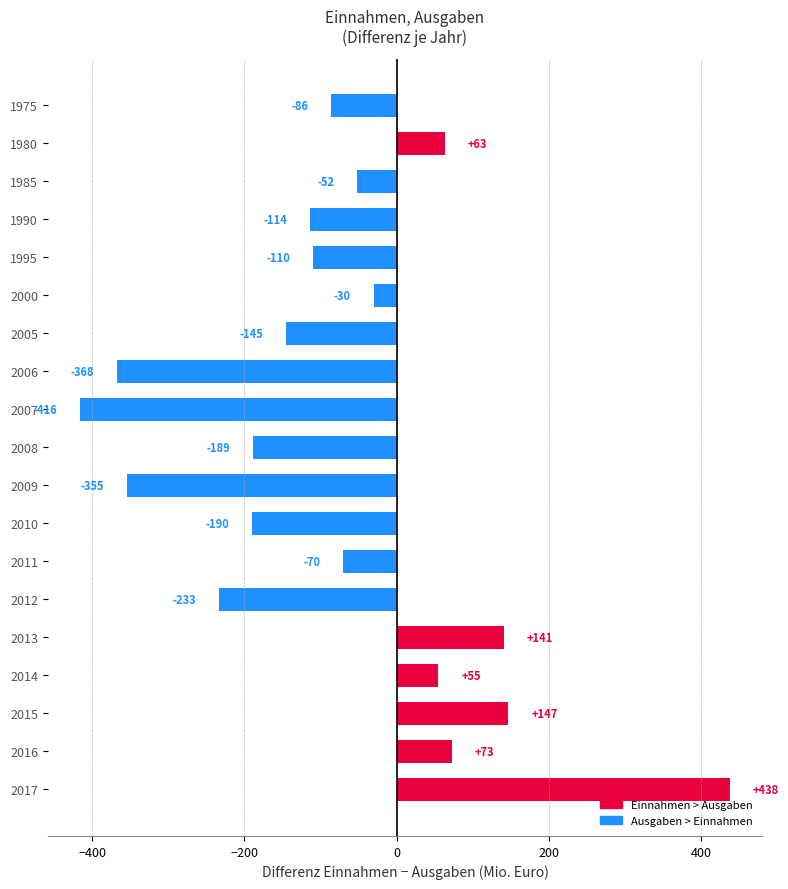

How many values are above zero?

6